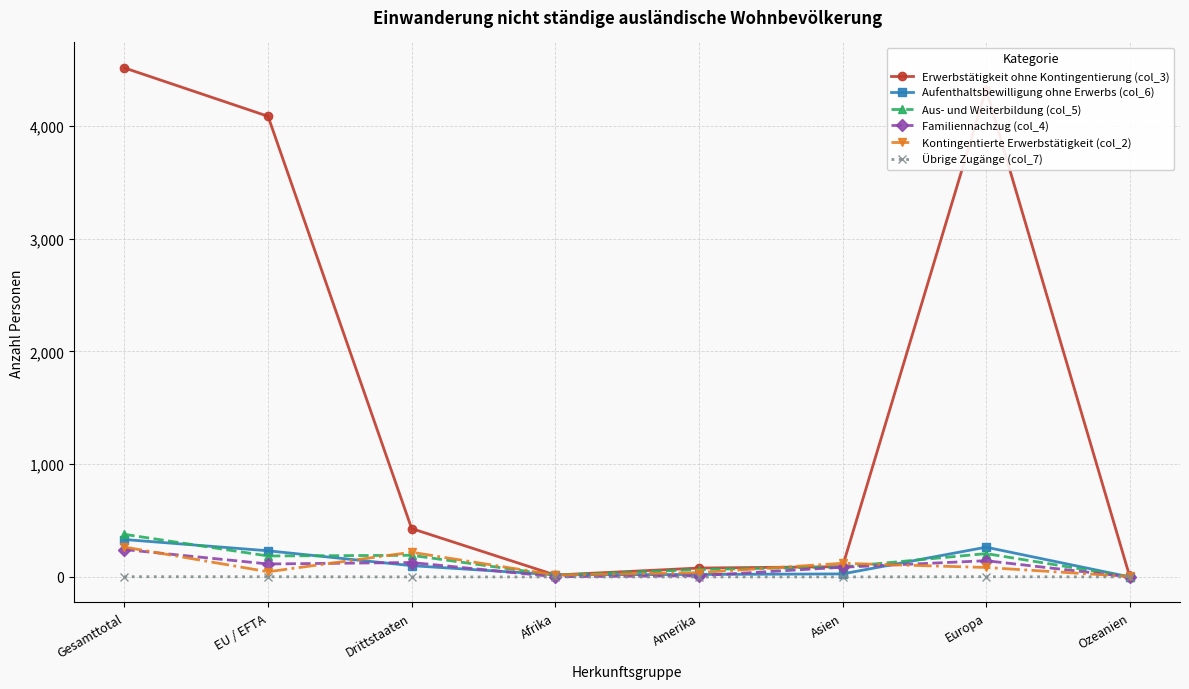

Is it true that Familiennachzug (col_4) equals 86 at Asien?

True